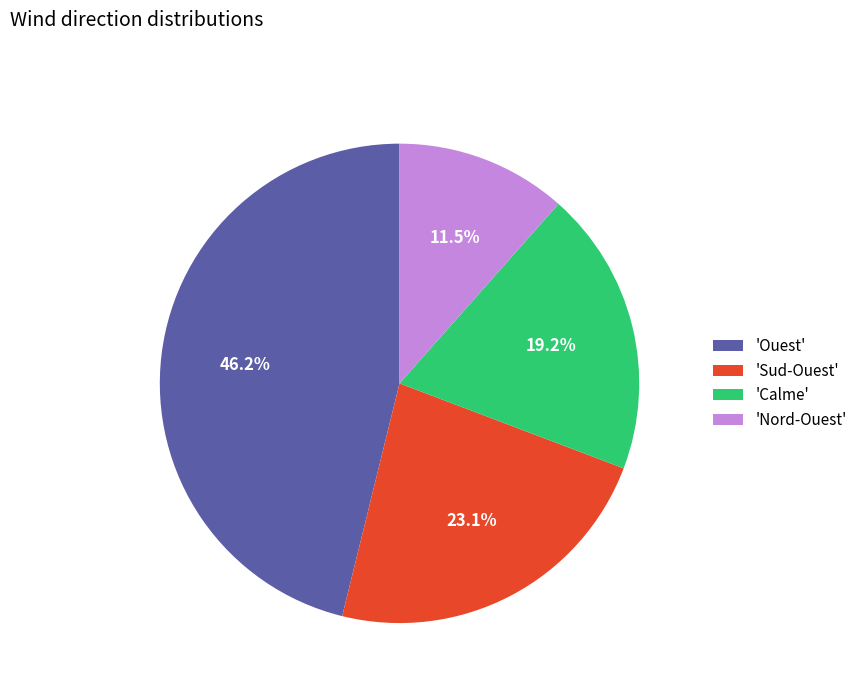

Is there a majority slice in this chart?

No